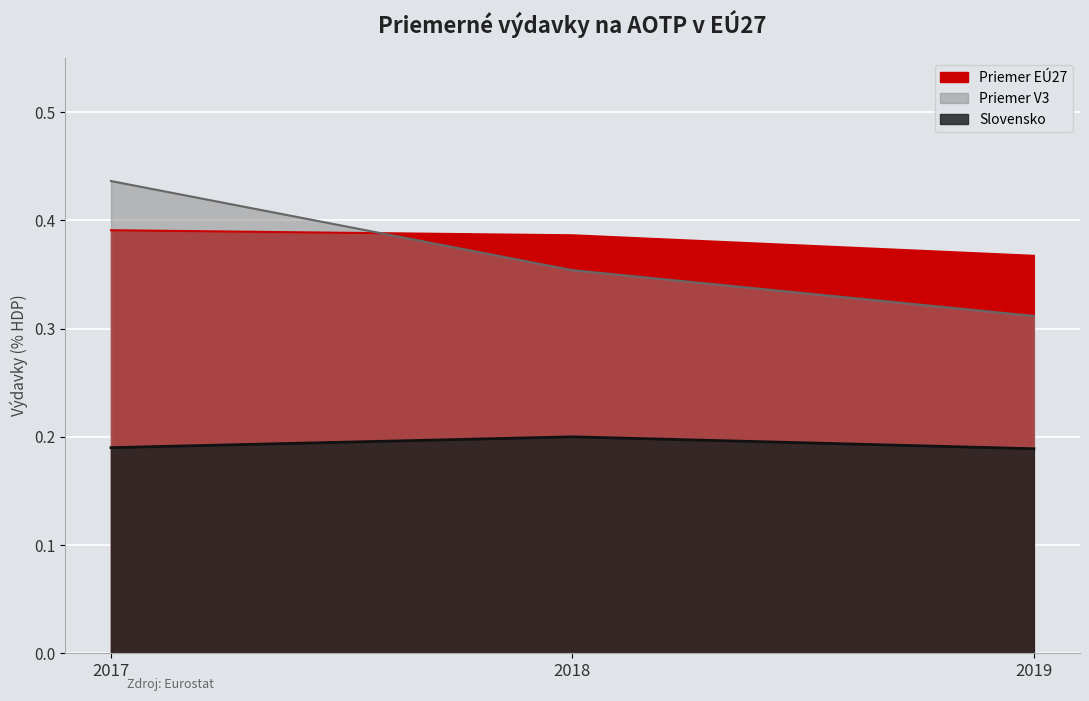

What is the approximate value of Slovensko at 2017?

0.2